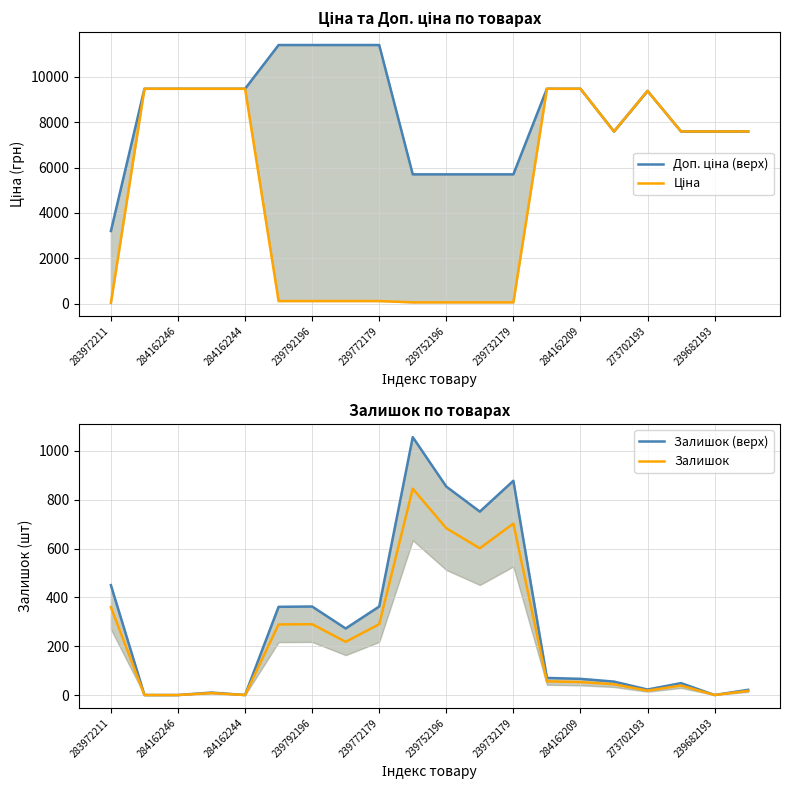

What is the average value of the Ціна series?

4868.4